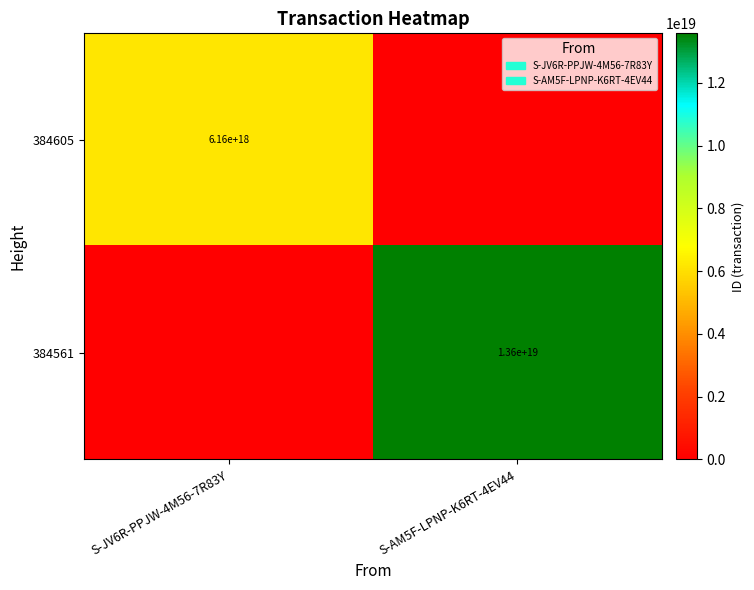

Is it true that 384561 equals 13600000000000000000 at S-AM5F-LPNP-K6RT-4EV44?

True